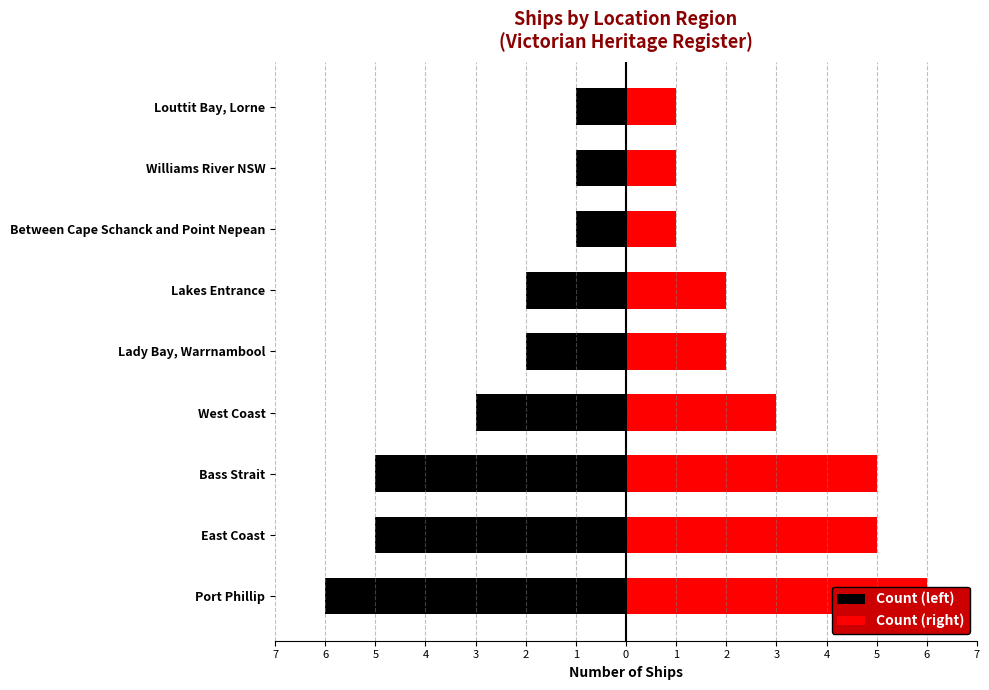

At Williams River NSW, list the series in order from smallest to largest.

Count (left), Count (right)